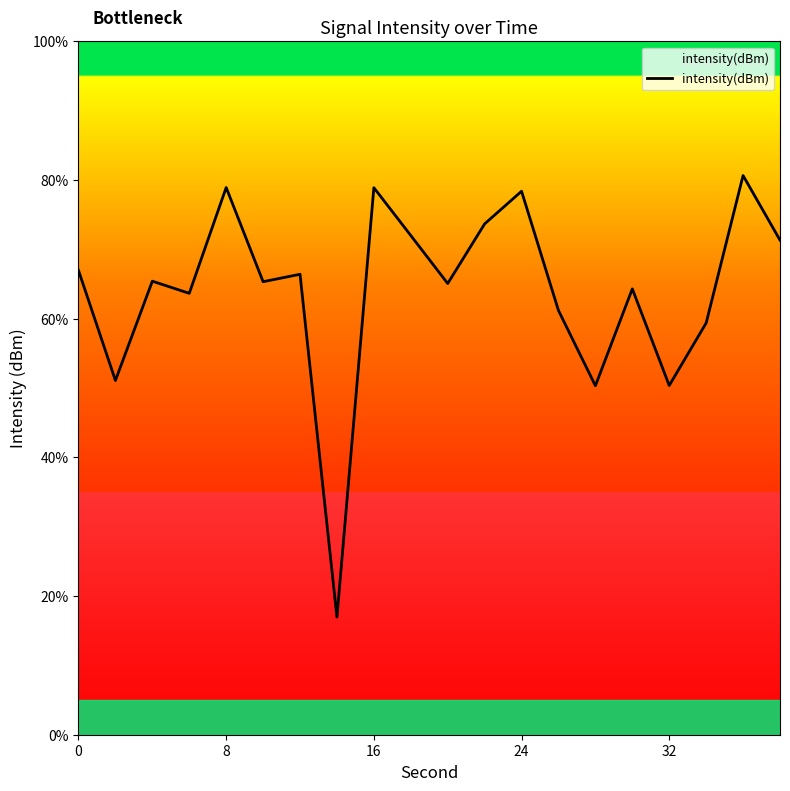

What is the maximum value shown in the chart?

80.6